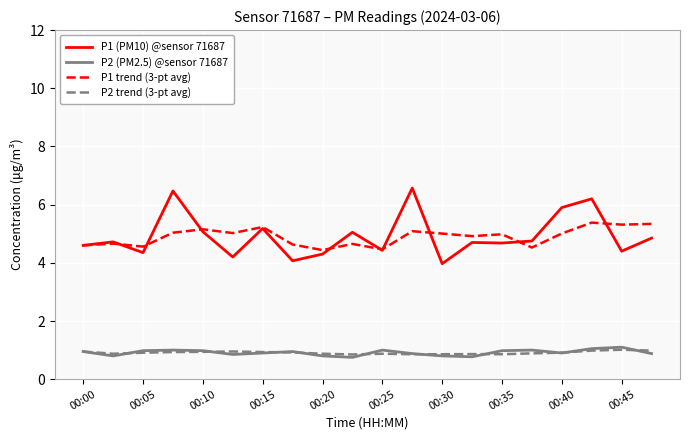

What is the minimum value for P1 trend (3-pt avg)?

4.4